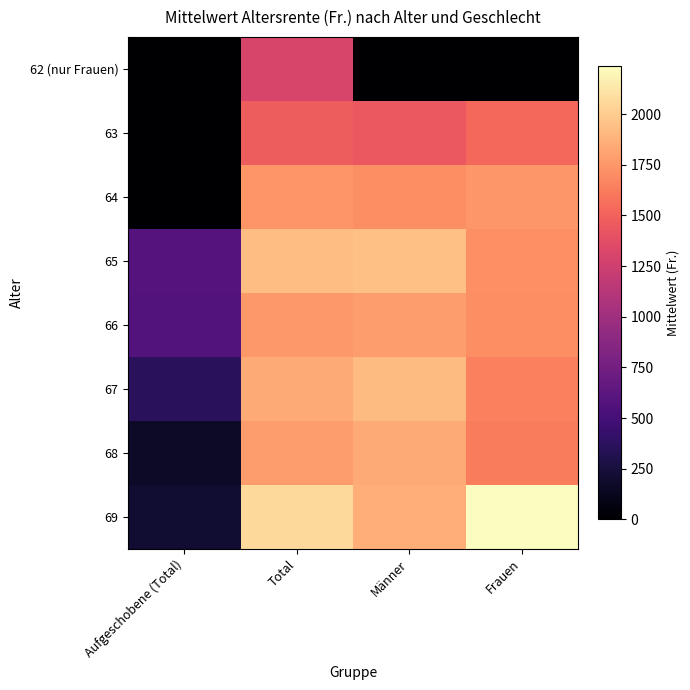

Between Total and Frauen, which is larger?

Total